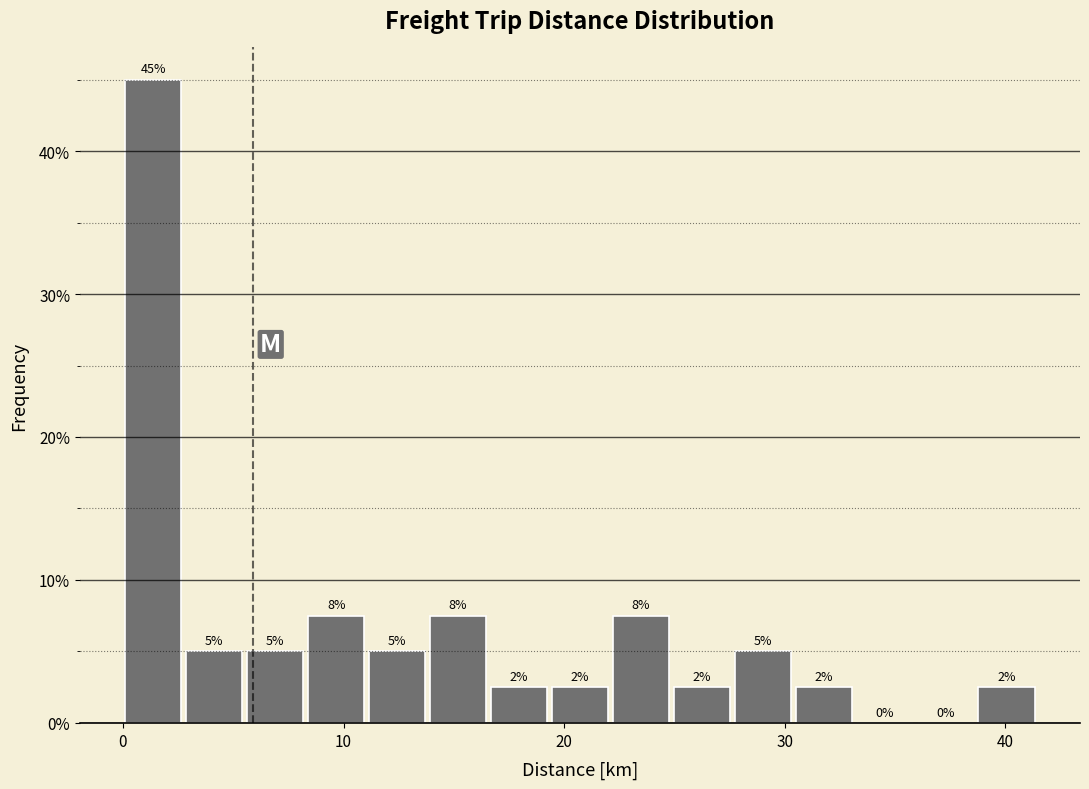

Read against the x-axis, roughly where is the centre of the tallest bar?

1